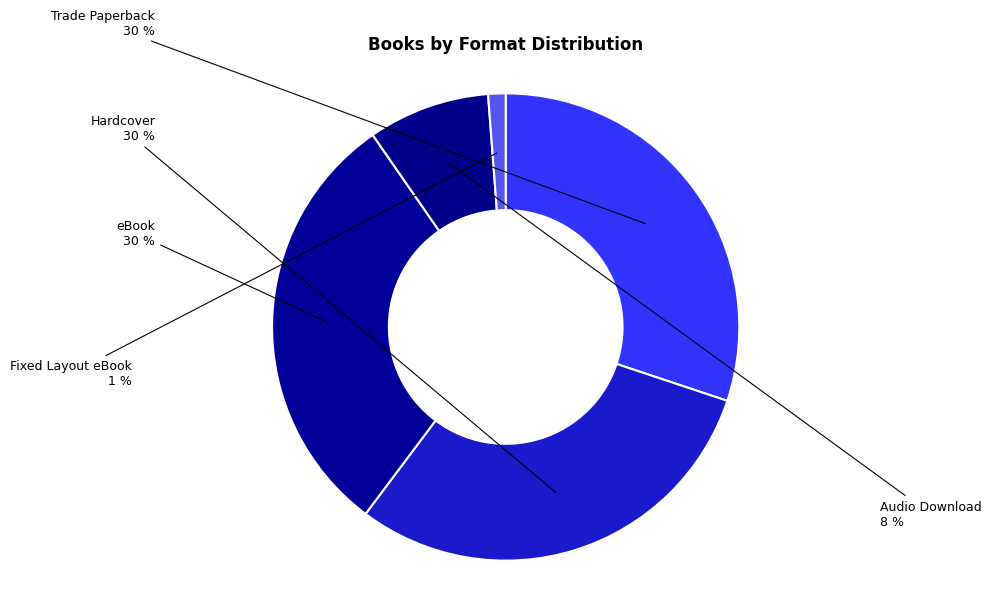

How many segments does this pie chart have?

5